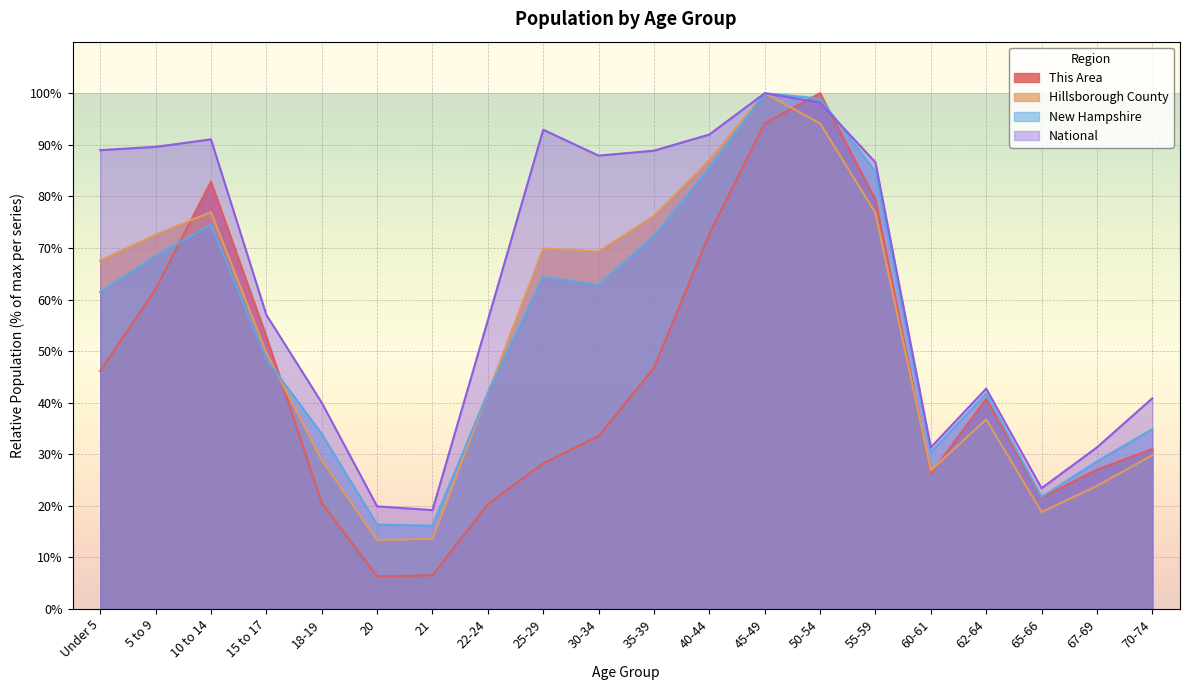

Is it true that New Hampshire equals 22.2 at 18-19?

False